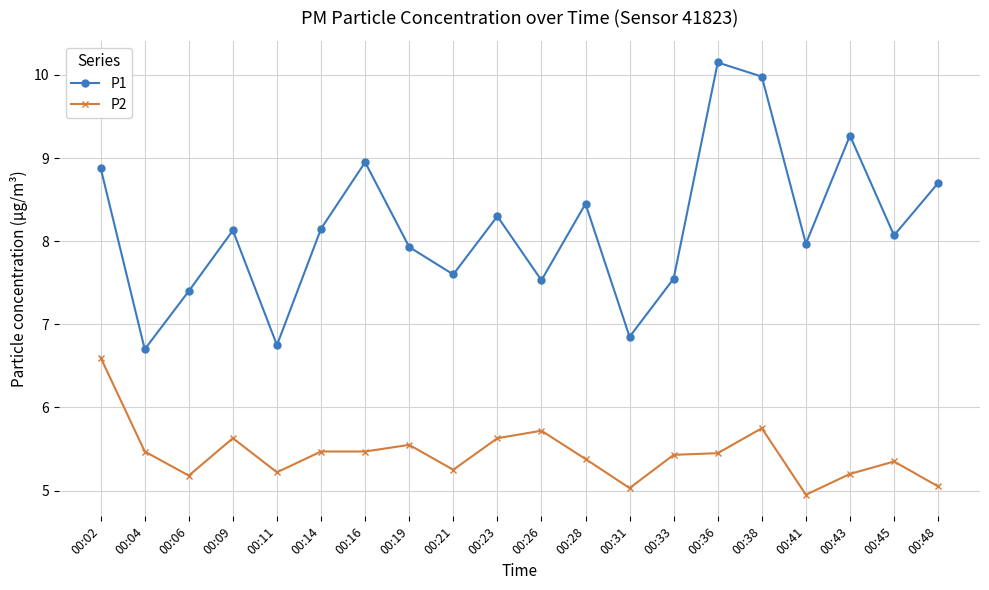

What is the sum of the P1 values at 00:28 and 00:02?

17.3